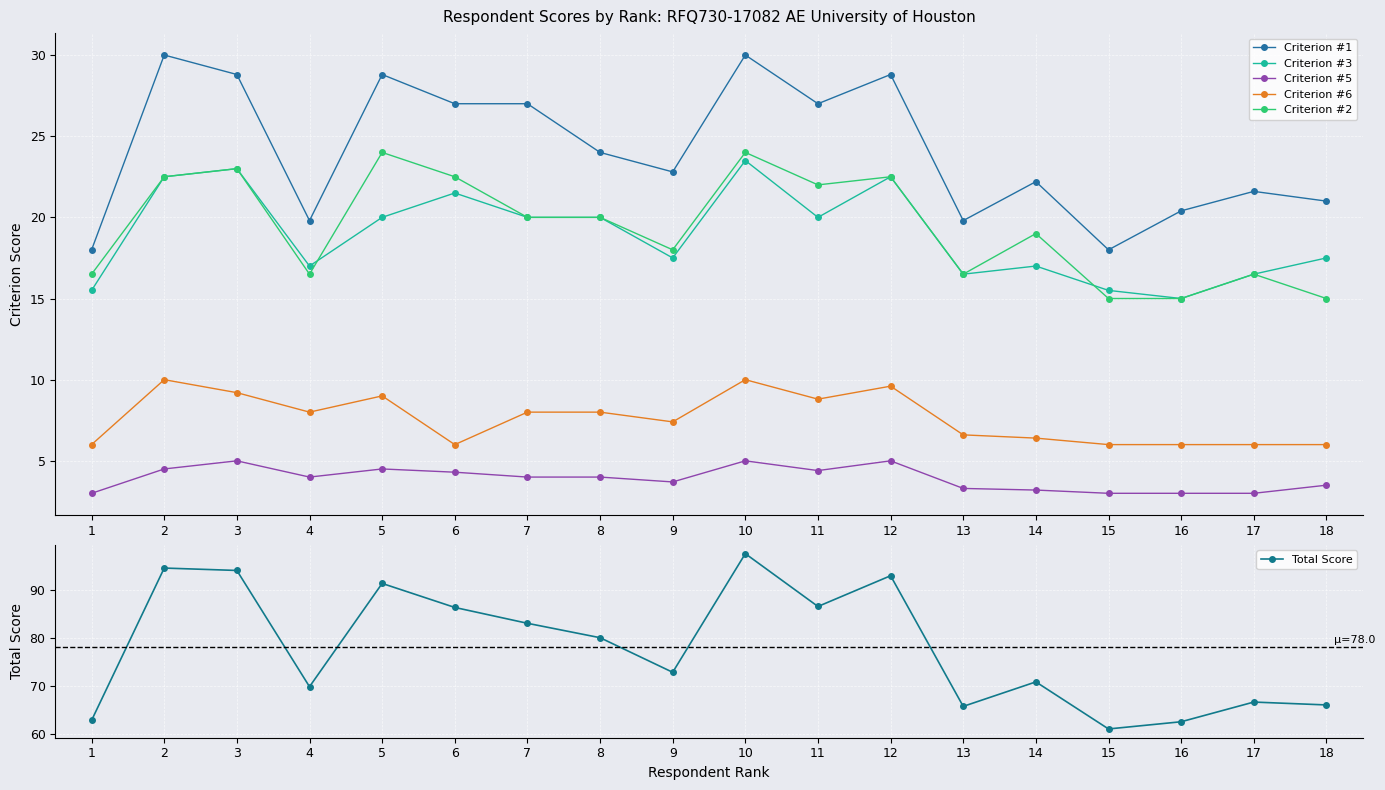

True or false: Total Score and Criterion #2 cross at least once.

False